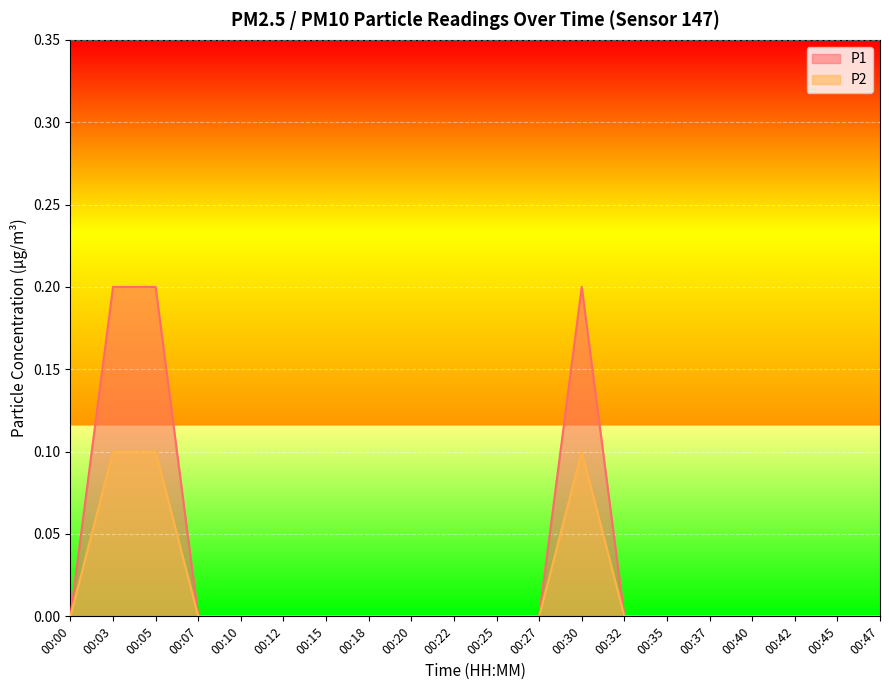

Is the value of P1 at 00:37 greater than the value of P2 at 00:30?

No